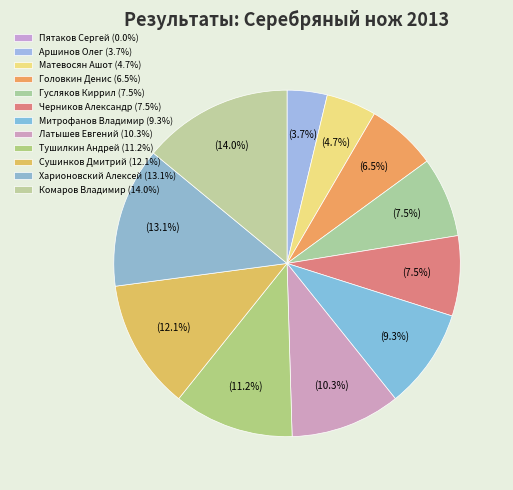

Which category has the biggest portion of the pie?

Комаров Владимир